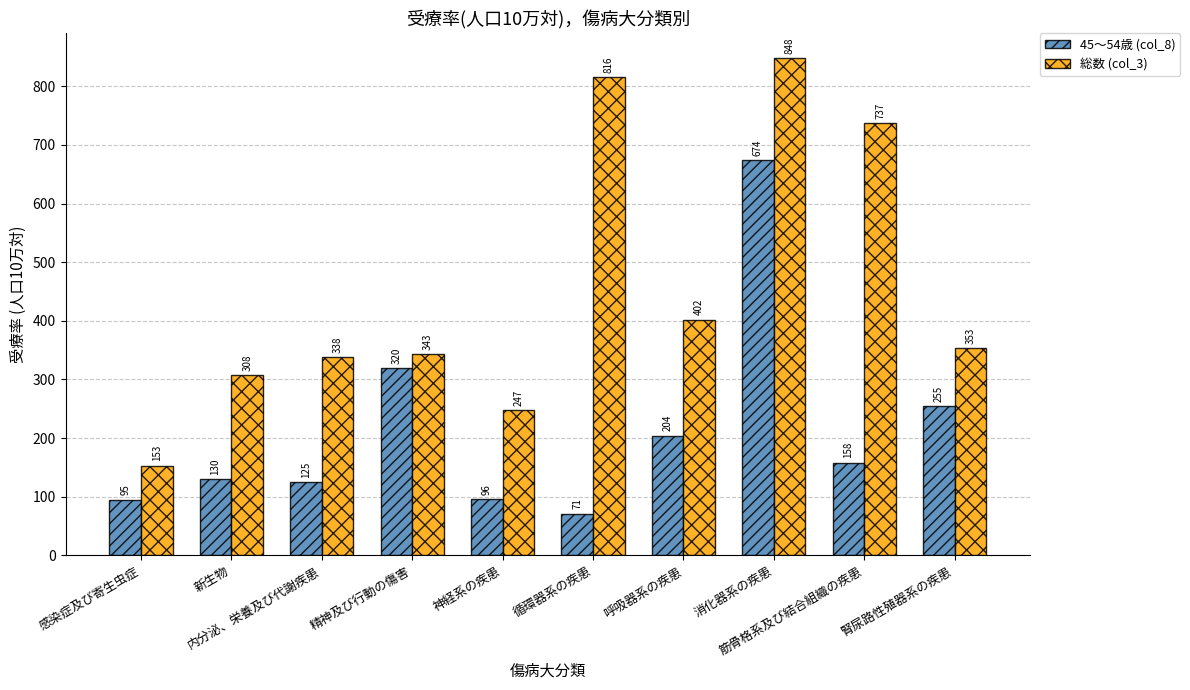

At which label does 45～54歳 (col_8) first exceed 158?

精神及び行動の傷害